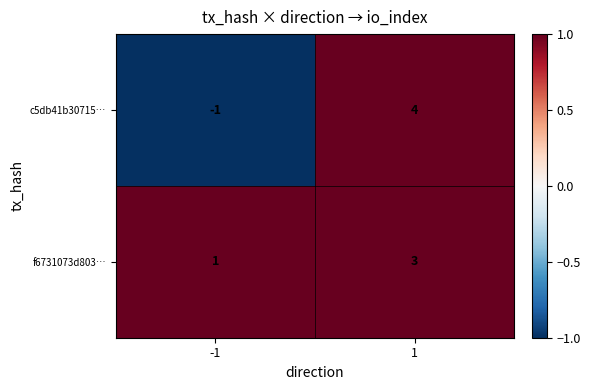

Reading left to right, what are all the values shown in this chart?

c5db41b30715…: -1=-1	1=4
f6731073d803…: -1=1	1=3